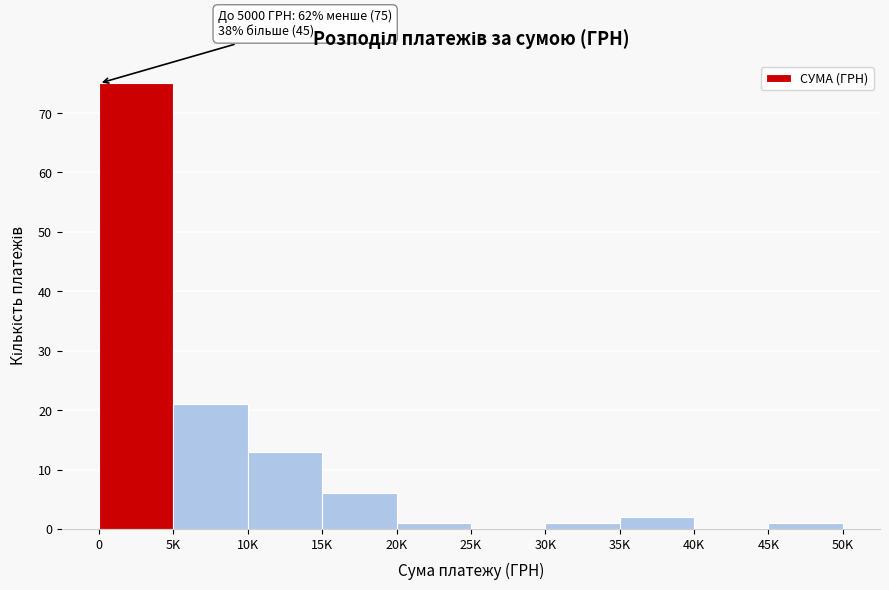

Reading right to left, list all the values displayed in this chart.

45K=1	40K=0	35K=2	30K=1	25K=0	20K=1	15K=6	10K=13	5K=21	0=75